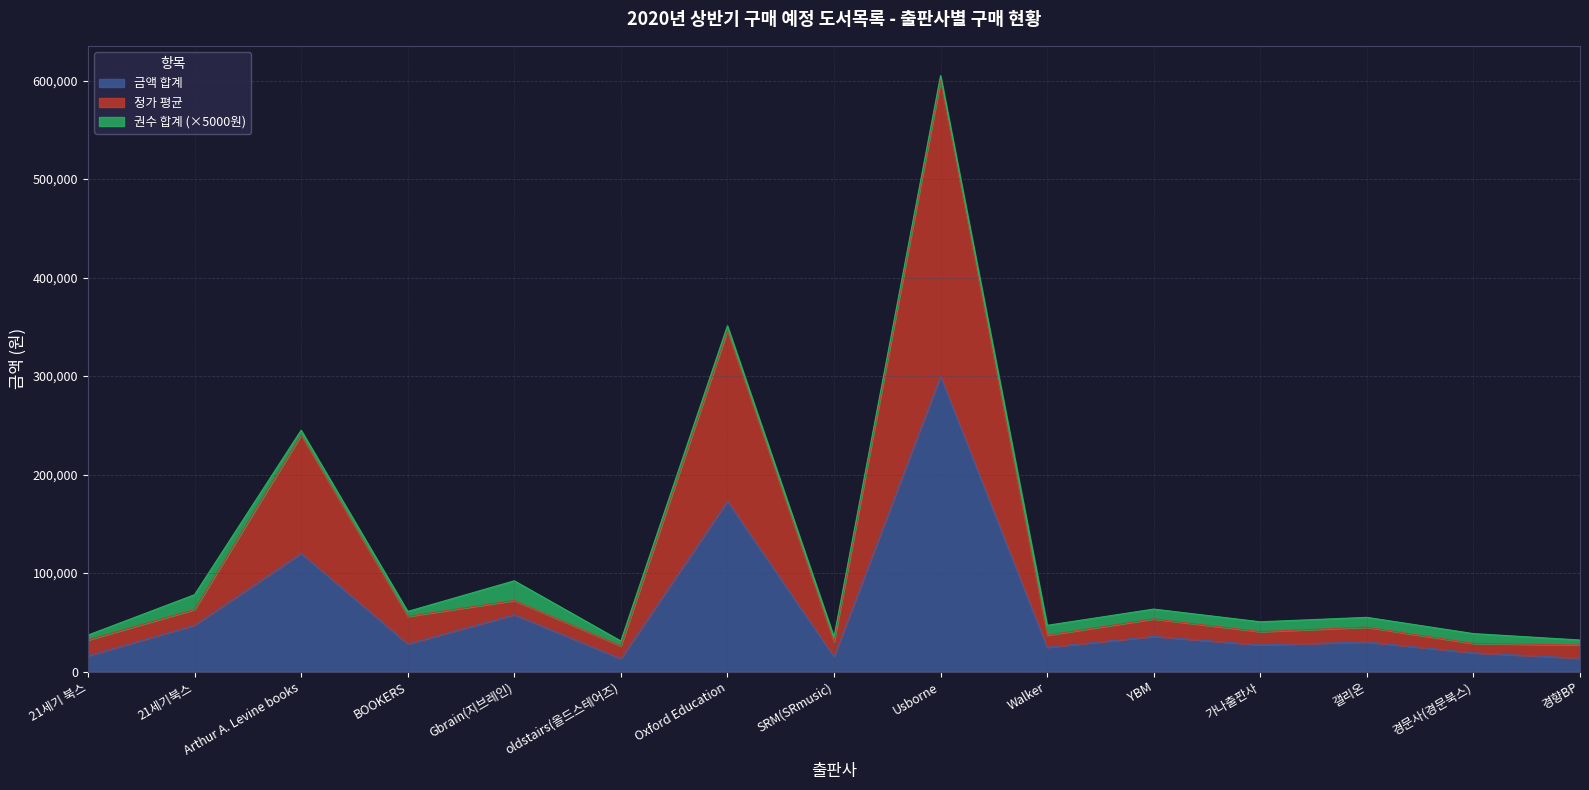

What is the sum of the 금액 합계 values at YBM and Arthur A. Levine books?

155600